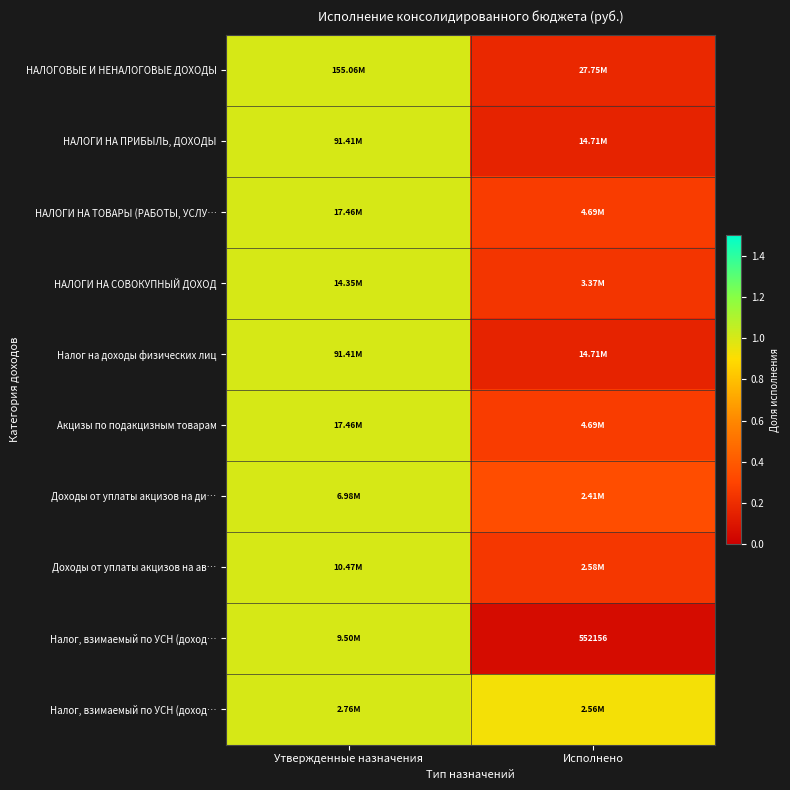

Which has a higher value, Утвержденные назначения or Исполнено?

Утвержденные назначения